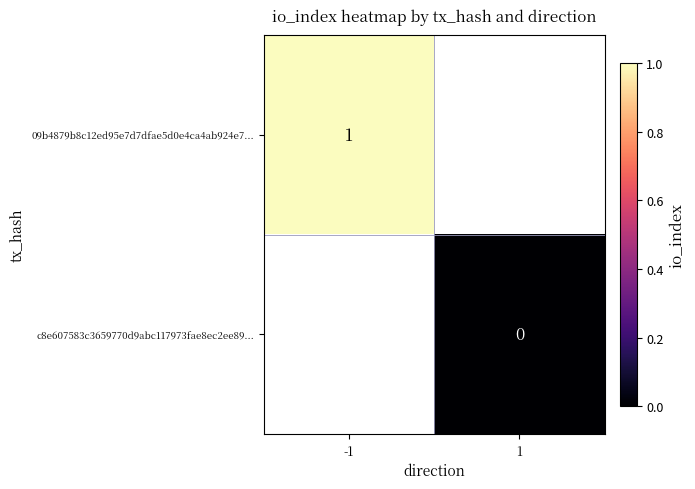

Which series has the widest spread of values?

09b4879b8c12ed95e7d7dfae5d0e4ca4ab924e7...